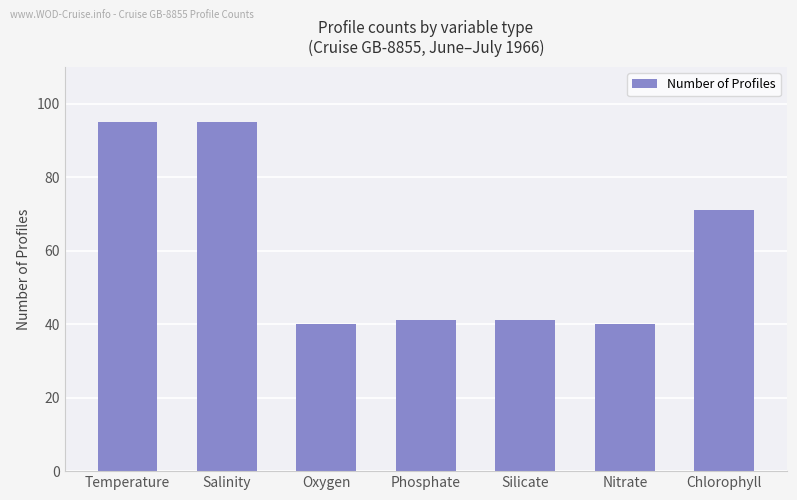

At which label does the data first exceed 41?

Temperature